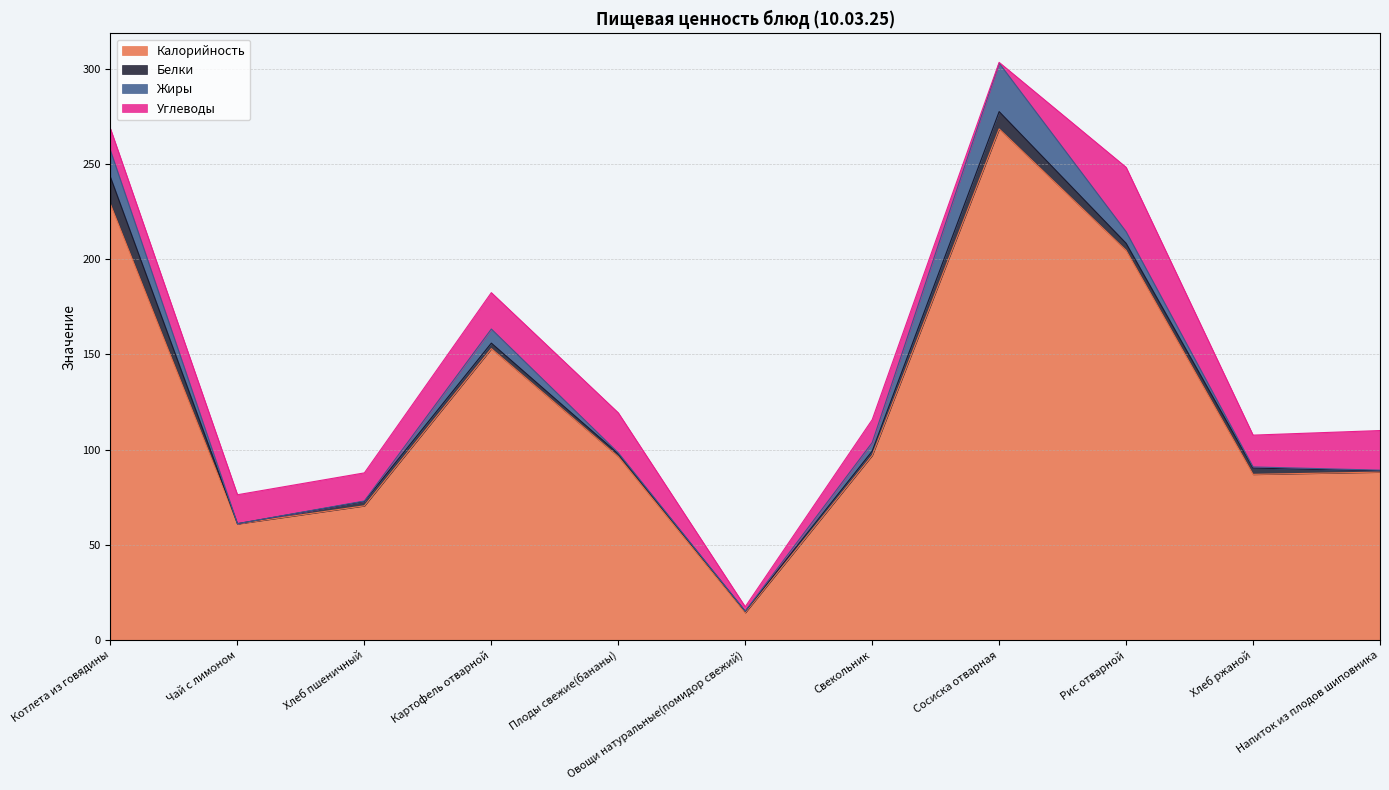

How many lines are shown in the chart?

4